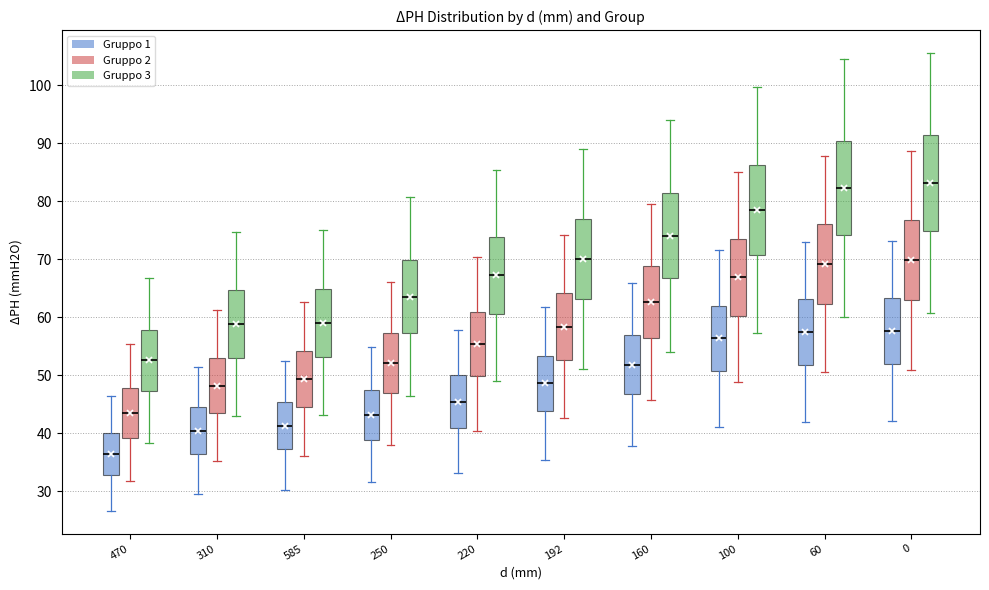

Reading left to right, read every box against the y-axis: the position of its median line, the range the box covers, and the ends of its whiskers. The values are not printed on the chart, so give them approximately, as read against the axis.

470 (Gruppo 1): median 37, box 33 to 40, whiskers 27 to 46
470 (Gruppo 2): median 44, box 39 to 48, whiskers 32 to 55
470 (Gruppo 3): median 53, box 47 to 58, whiskers 38 to 67
310 (Gruppo 1): median 40, box 36 to 44, whiskers 30 to 51
310 (Gruppo 2): median 48, box 43 to 53, whiskers 35 to 61
310 (Gruppo 3): median 59, box 53 to 65, whiskers 43 to 75
585 (Gruppo 1): median 41, box 37 to 45, whiskers 30 to 53
585 (Gruppo 2): median 49, box 44 to 54, whiskers 36 to 63
585 (Gruppo 3): median 59, box 53 to 65, whiskers 43 to 75
250 (Gruppo 1): median 43, box 39 to 47, whiskers 32 to 55
250 (Gruppo 2): median 52, box 47 to 57, whiskers 38 to 66
250 (Gruppo 3): median 64, box 57 to 70, whiskers 46 to 81
220 (Gruppo 1): median 45, box 41 to 50, whiskers 33 to 58
220 (Gruppo 2): median 55, box 50 to 61, whiskers 40 to 70
220 (Gruppo 3): median 67, box 61 to 74, whiskers 49 to 85
192 (Gruppo 1): median 49, box 44 to 53, whiskers 35 to 62
192 (Gruppo 2): median 58, box 53 to 64, whiskers 43 to 74
192 (Gruppo 3): median 70, box 63 to 77, whiskers 51 to 89
160 (Gruppo 1): median 52, box 47 to 57, whiskers 38 to 66
160 (Gruppo 2): median 63, box 56 to 69, whiskers 46 to 79
160 (Gruppo 3): median 74, box 67 to 81, whiskers 54 to 94
100 (Gruppo 1): median 56, box 51 to 62, whiskers 41 to 72
100 (Gruppo 2): median 67, box 60 to 74, whiskers 49 to 85
100 (Gruppo 3): median 79, box 71 to 86, whiskers 57 to 100
60 (Gruppo 1): median 57, box 52 to 63, whiskers 42 to 73
60 (Gruppo 2): median 69, box 62 to 76, whiskers 51 to 88
60 (Gruppo 3): median 82, box 74 to 90, whiskers 60 to 105
0 (Gruppo 1): median 58, box 52 to 63, whiskers 42 to 73
0 (Gruppo 2): median 70, box 63 to 77, whiskers 51 to 89
0 (Gruppo 3): median 83, box 75 to 91, whiskers 61 to 106